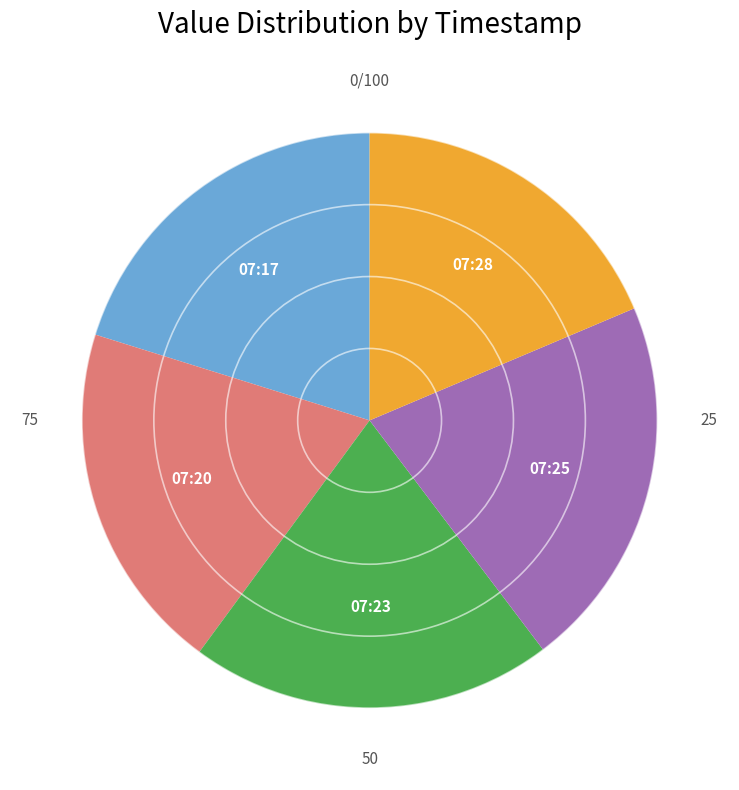

Is it true that 07:25 is 21% of the pie?

True